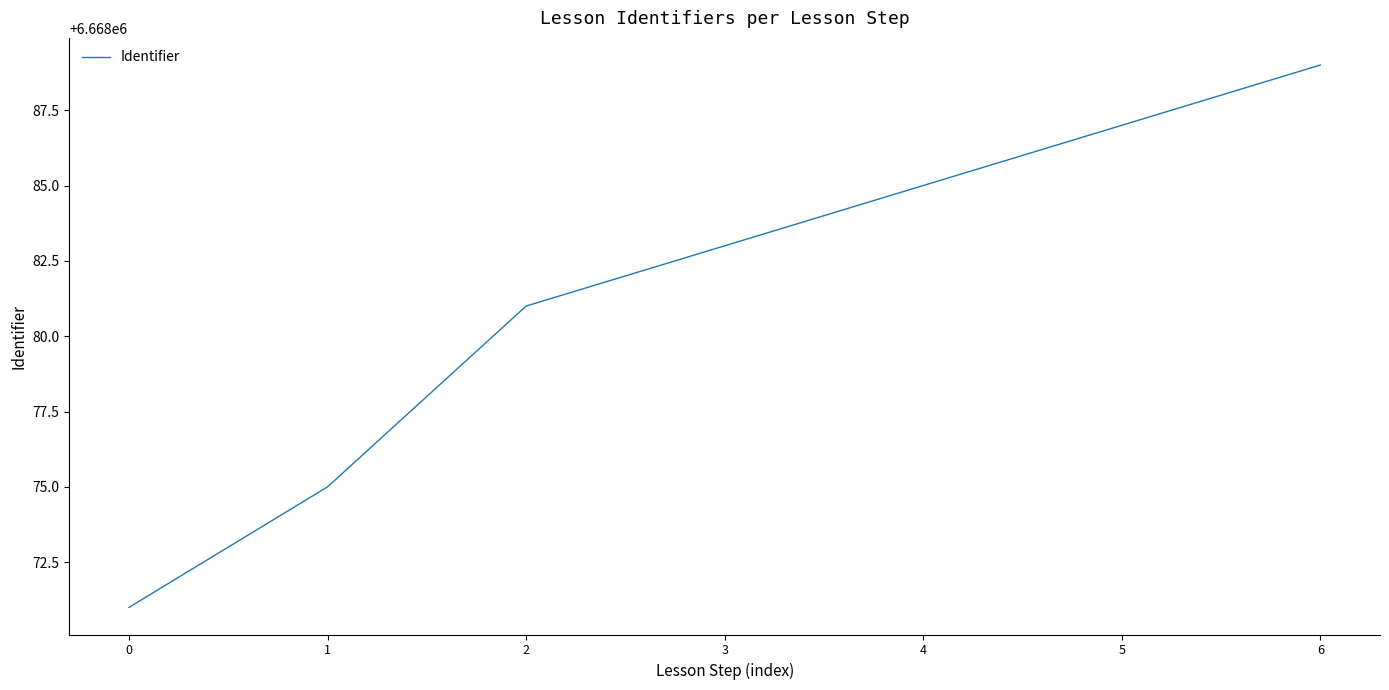

Which has a higher value, 5 or 1?

5